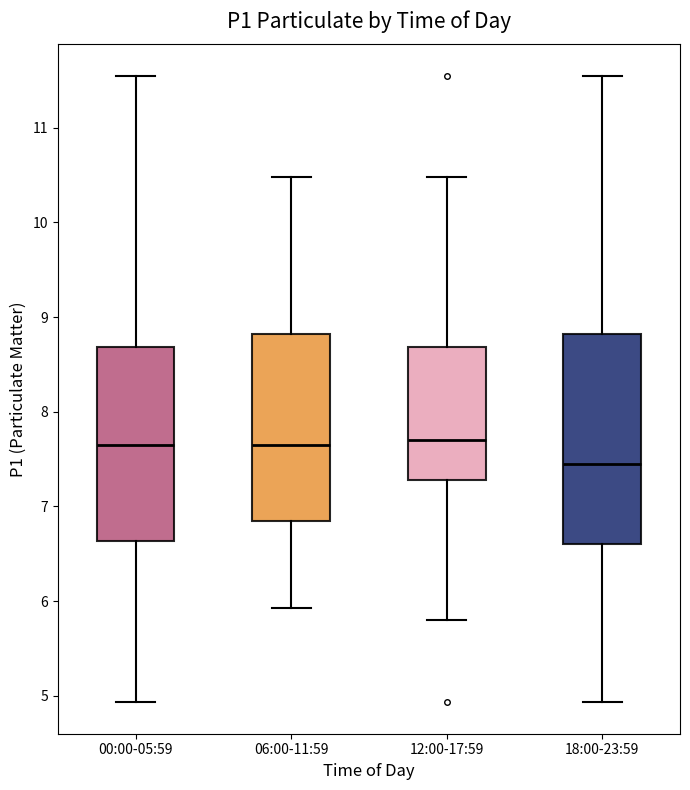

Where is the lower edge of the box for 06:00-11:59 on the y-axis? The values are not printed on the chart, so give them approximately, as read against the axis.

6.9